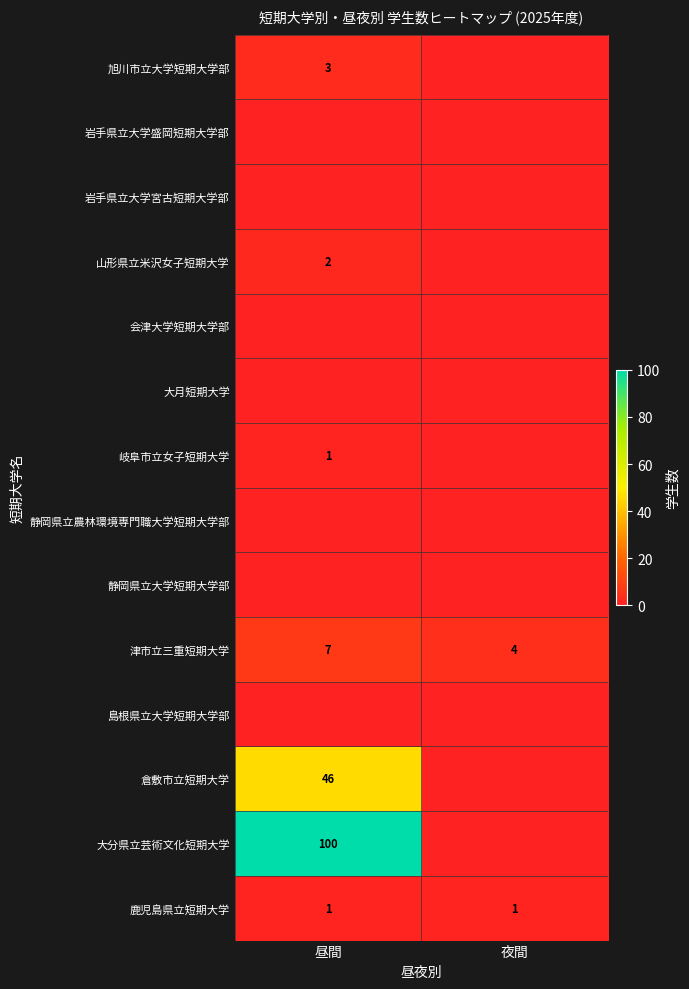

Is it true that 鹿児島県立短期大学 equals 1 at 夜間?

True